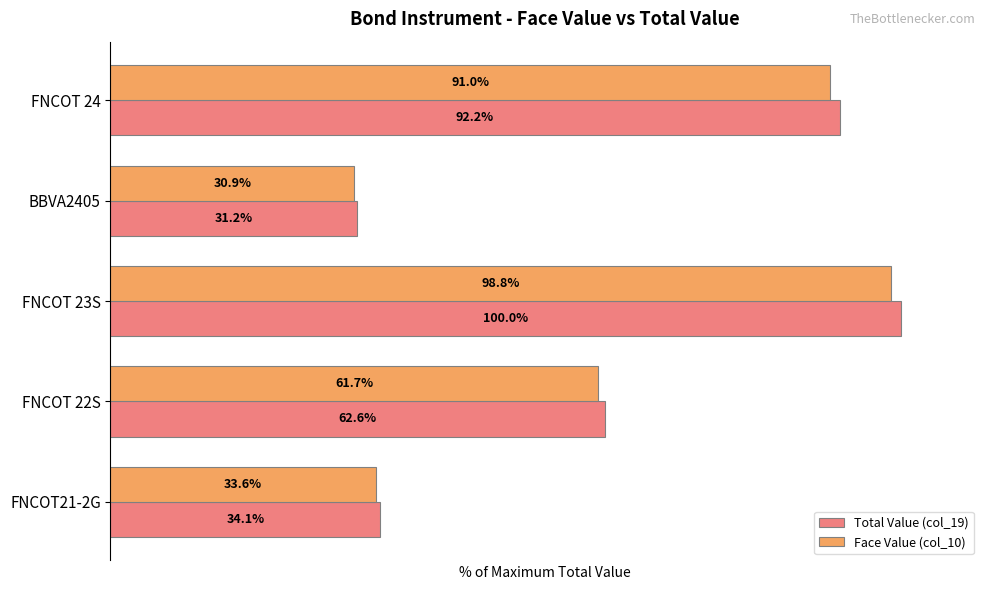

At which label is Face Value (col_10) closest to 64?

FNCOT 22S